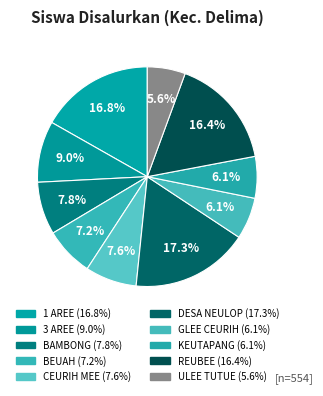

Rank the categories by value from highest to lowest.

SD NEGERI DESA NEULOP, SD NEGERI 1 AREE, SD NEGERI REUBEE, SD NEGERI 3 AREE, SD NEGERI BAMBONG, SD NEGERI CEURIH MEE, SD NEGERI BEUAH, SD NEGERI GLEE CEURIH, SD NEGERI KEUTAPANG AREE, SD NEGERI ULEE TUTUE AREE